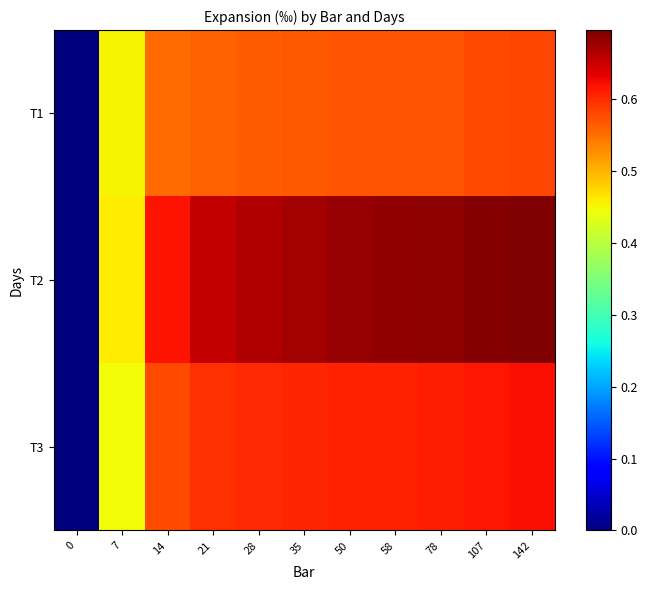

Between 50 and 58, which is larger?

50